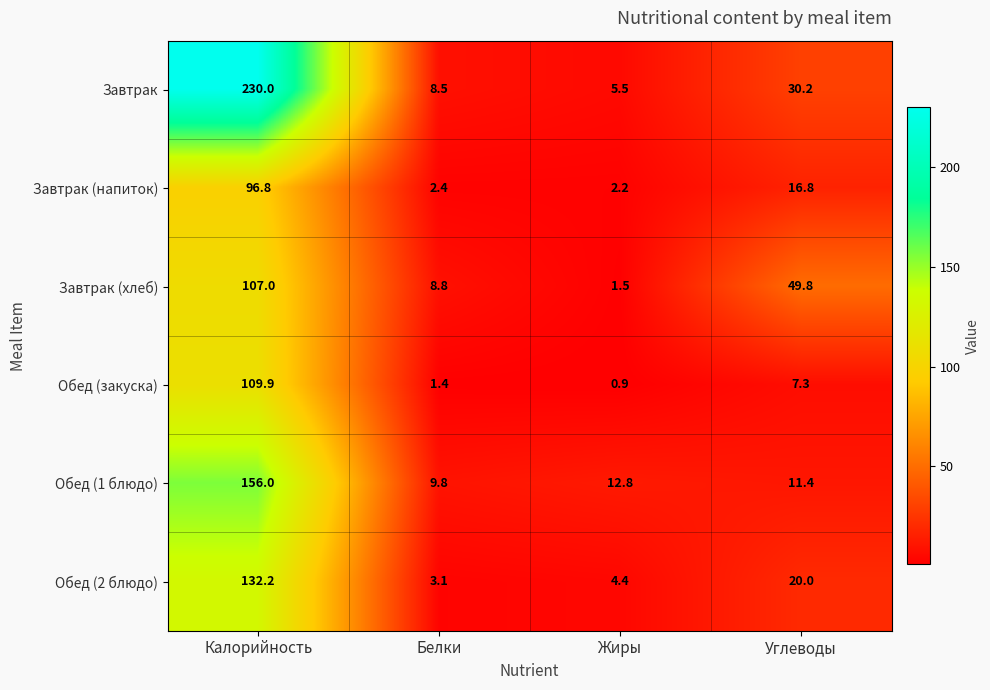

Which series has the largest total across all categories?

Завтрак